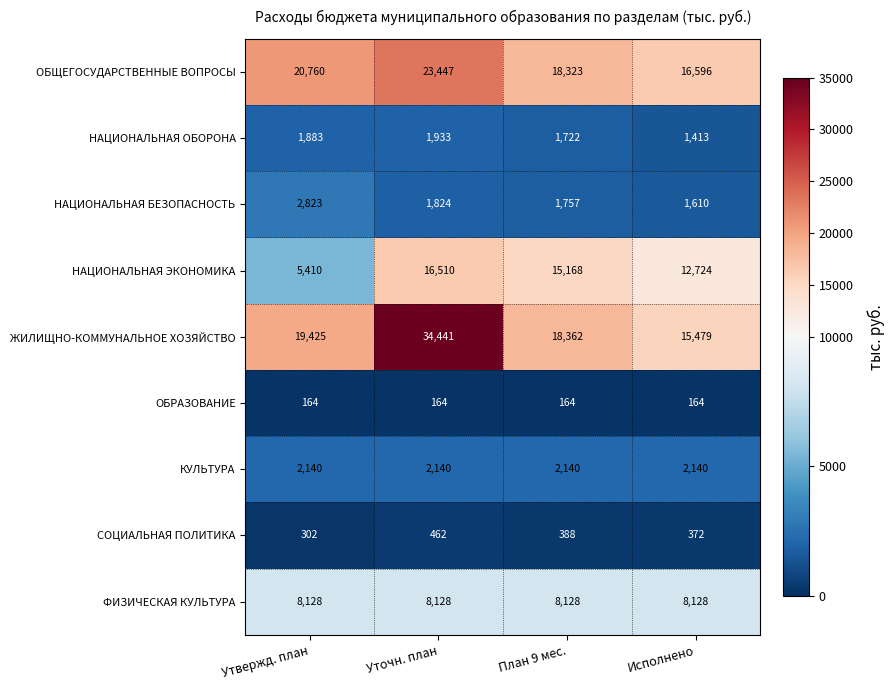

Rank the series at Утвержд. план from lowest to highest value.

ОБРАЗОВАНИЕ, СОЦИАЛЬНАЯ ПОЛИТИКА, НАЦИОНАЛЬНАЯ ОБОРОНА, КУЛЬТУРА, НАЦИОНАЛЬНАЯ БЕЗОПАСНОСТЬ, НАЦИОНАЛЬНАЯ ЭКОНОМИКА, ФИЗИЧЕСКАЯ КУЛЬТУРА, ЖИЛИЩНО-КОММУНАЛЬНОЕ ХОЗЯЙСТВО, ОБЩЕГОСУДАРСТВЕННЫЕ ВОПРОСЫ